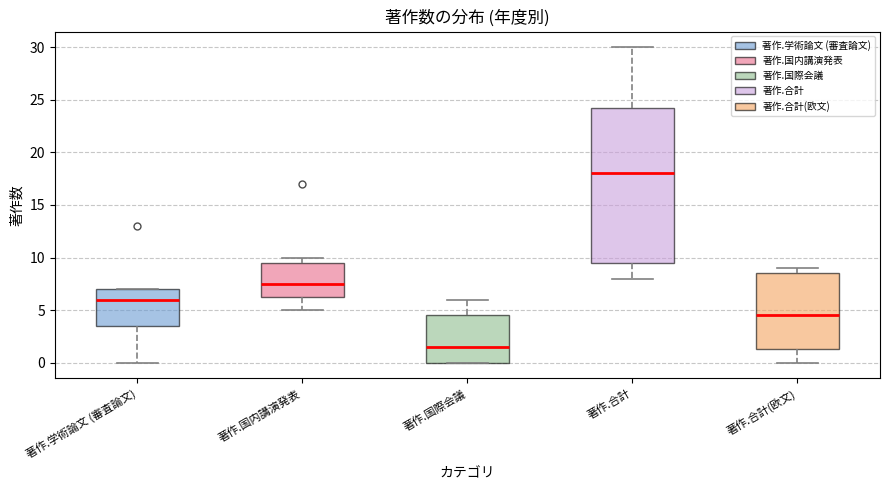

Where is the lower edge of the box for 著作.国際会議 on the y-axis? The values are not printed on the chart, so give them approximately, as read against the axis.

0.0